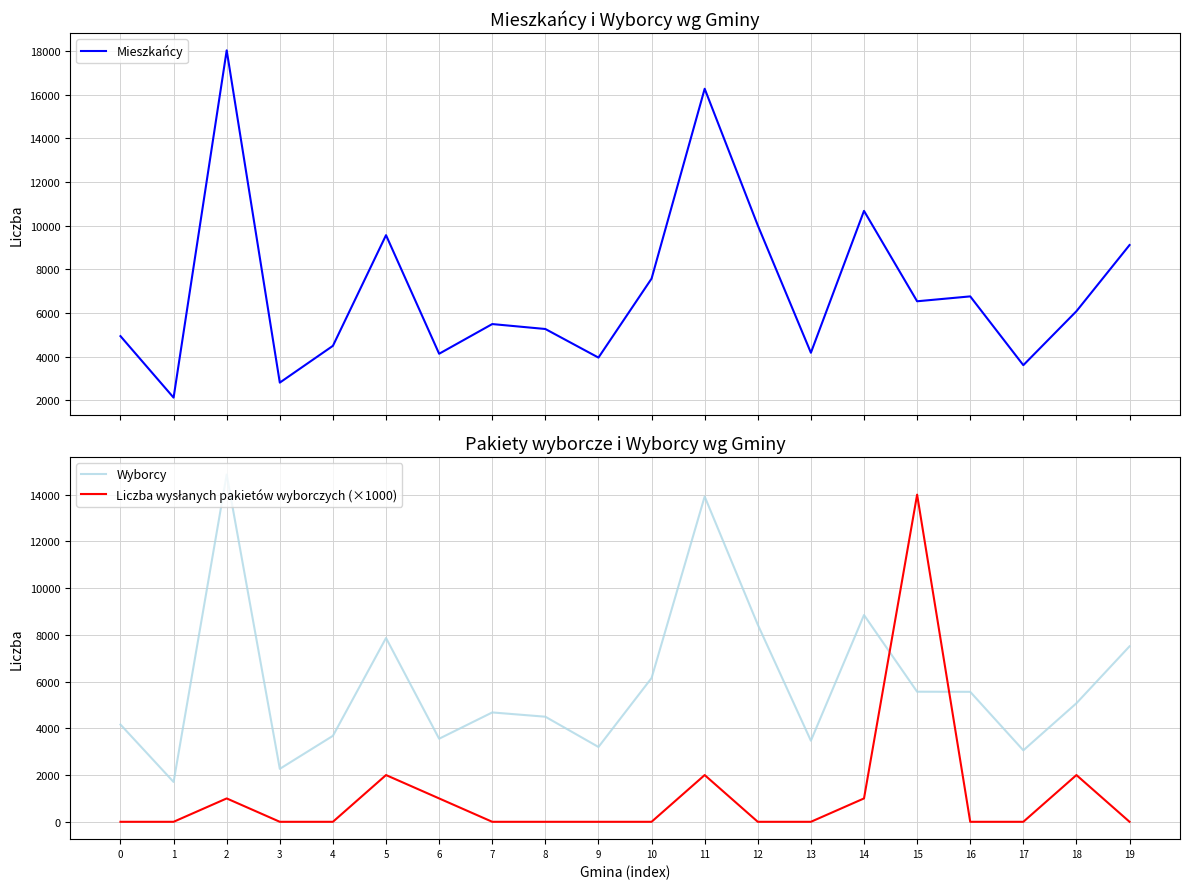

Reading left to right, list all the values displayed in this chart.

Mieszkańcy: 4939	2123	18030	2810	4495	9564	4132	5492	5266	3956	7574	16271	10012	4178	10677	6536	6760	3609	6081	9112
Wyborcy: 4161	1705	14861	2266	3679	7866	3555	4680	4497	3202	6152	13920	8436	3470	8849	5567	5562	3058	5074	7510
Liczba wysłanych pakietów wyborczych (×1000): 0	0	1000	0	0	2000	1000	0	0	0	0	2000	0	0	1000	14000	0	0	2000	0